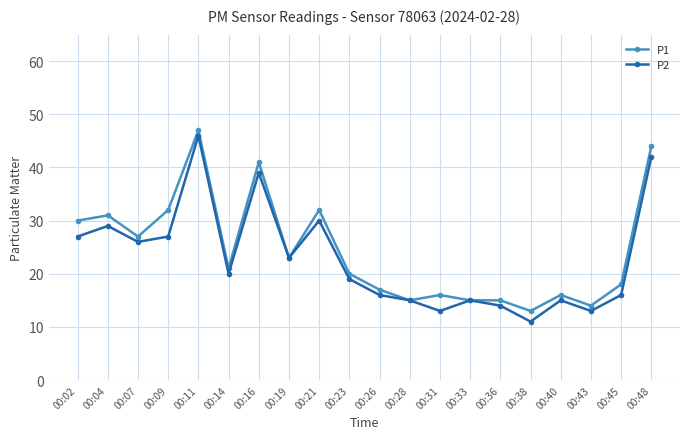

Is it true that P2 equals 26 at 00:28?

False